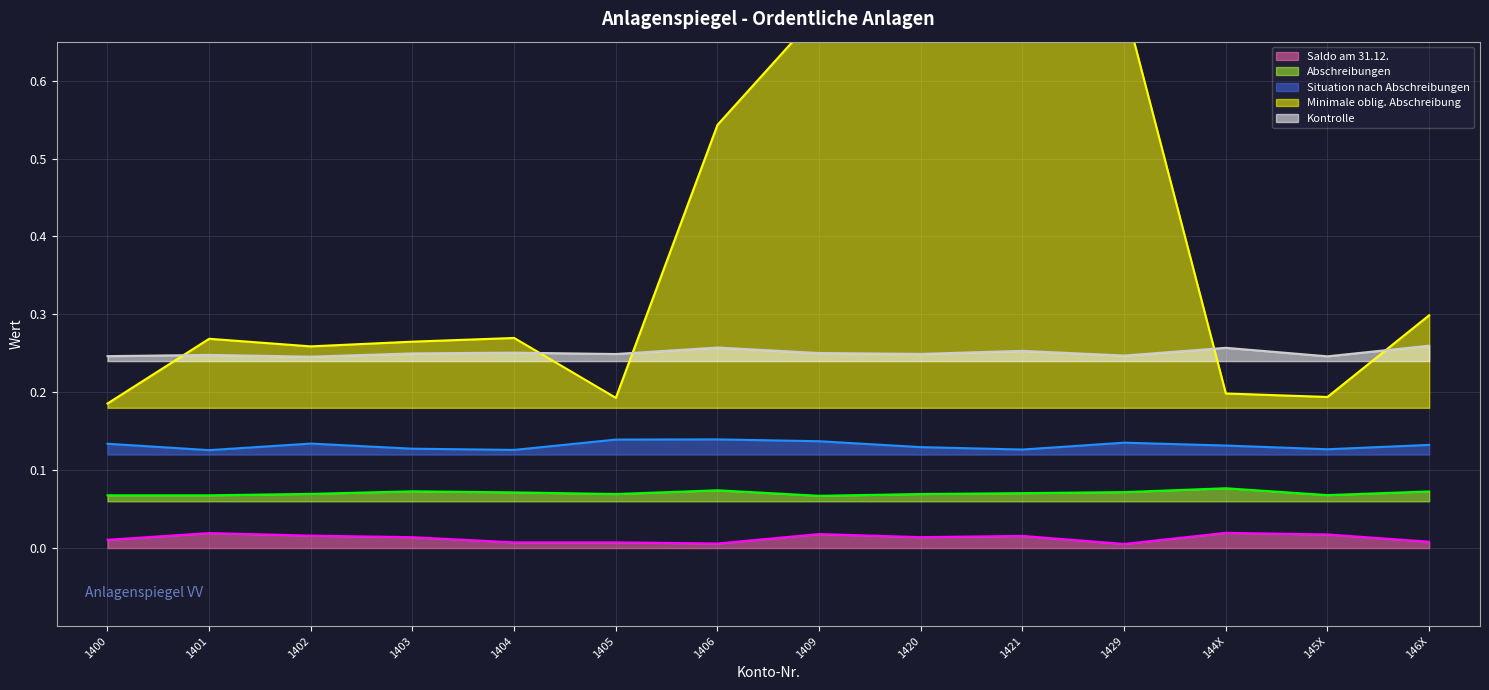

Which series has the largest total across all categories?

Minimale oblig. Abschreibung